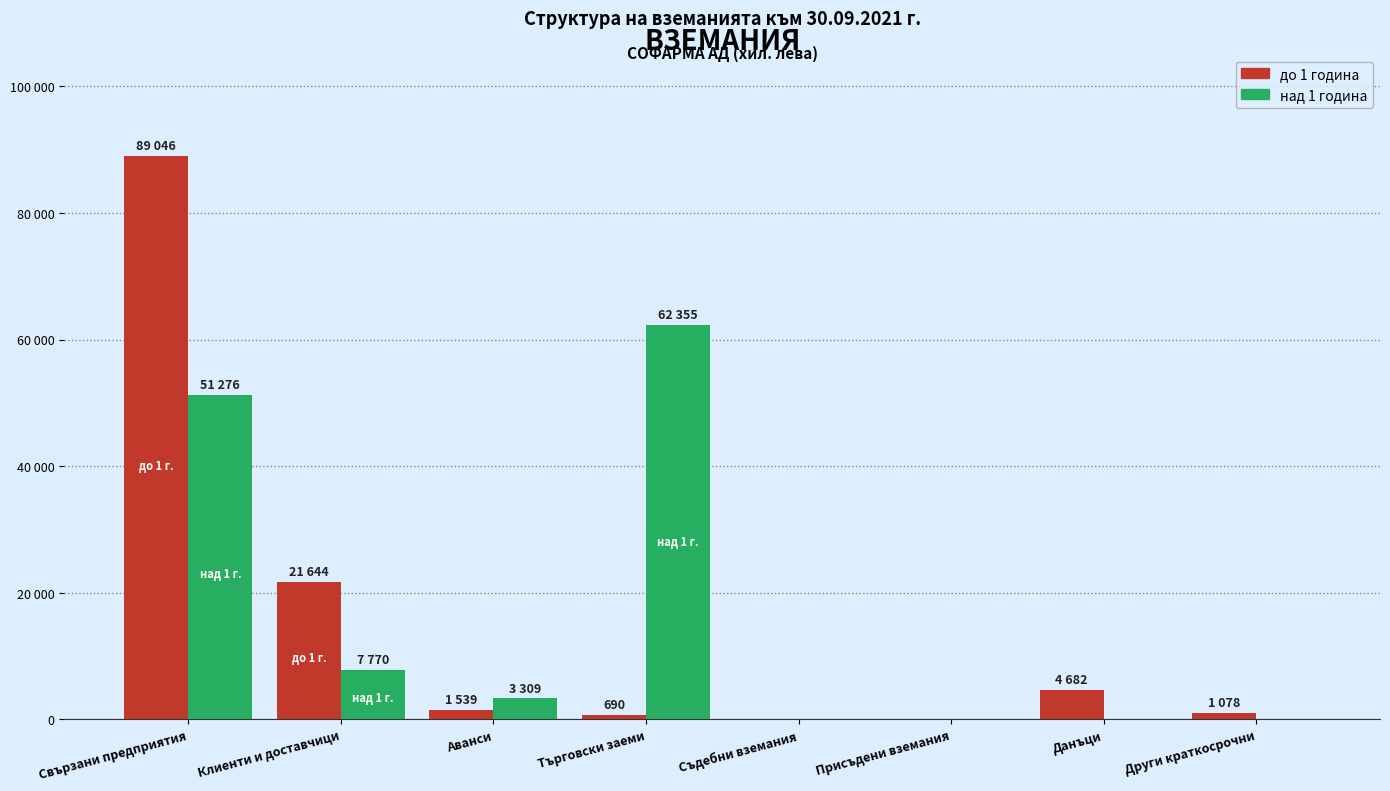

The до 1 година series shows 89046 at Свързани предприятия. True or false?

True